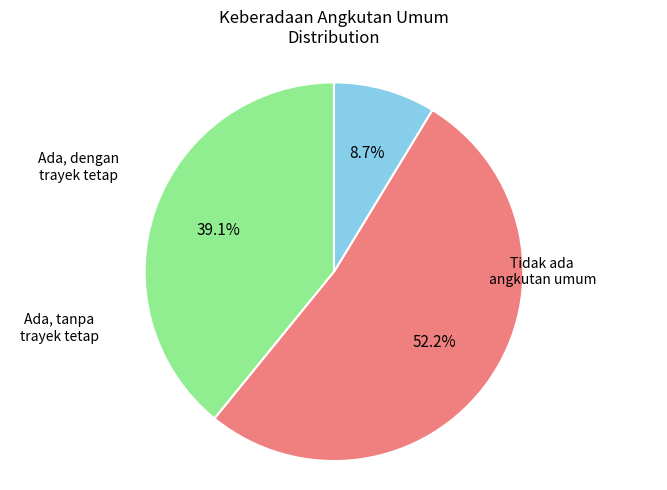

Count the number of slices in the pie.

3